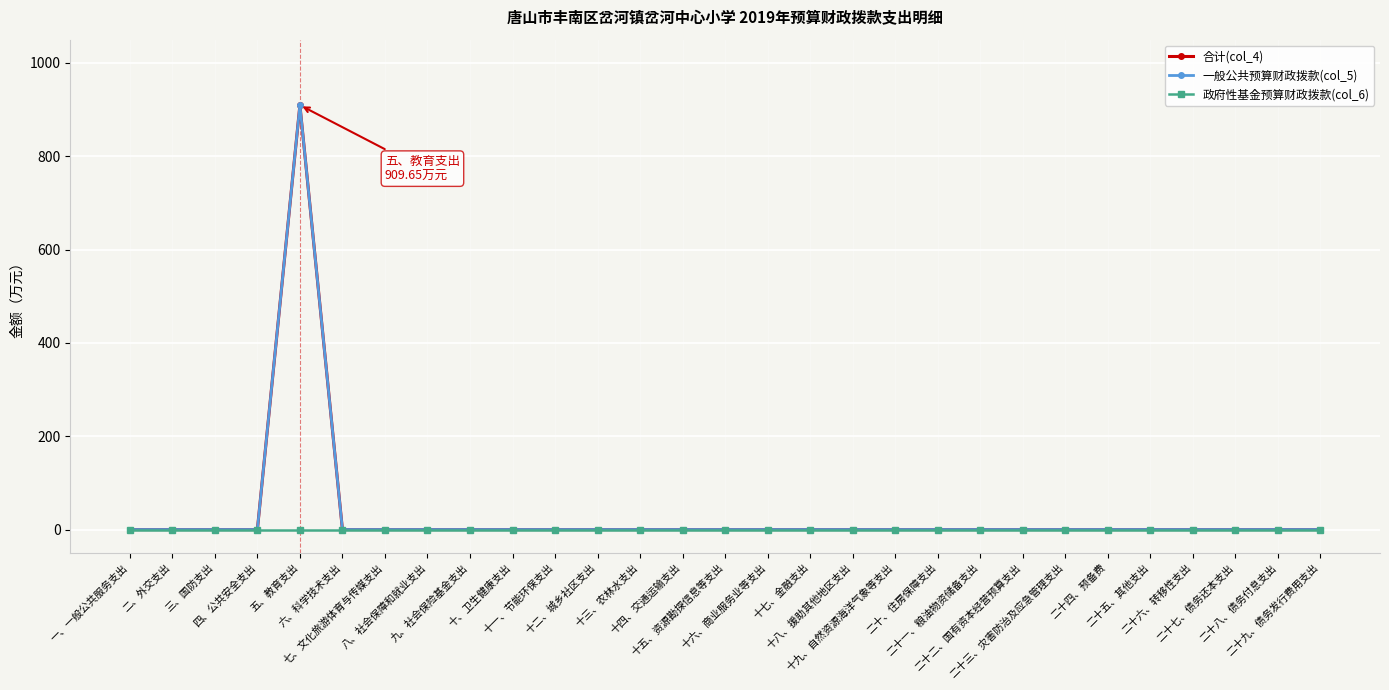

Does the chart have visible grid lines?

Yes